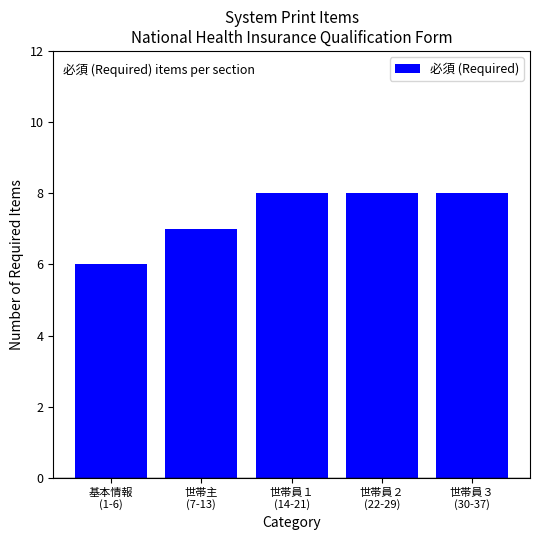

What is the maximum value shown in the chart?

8